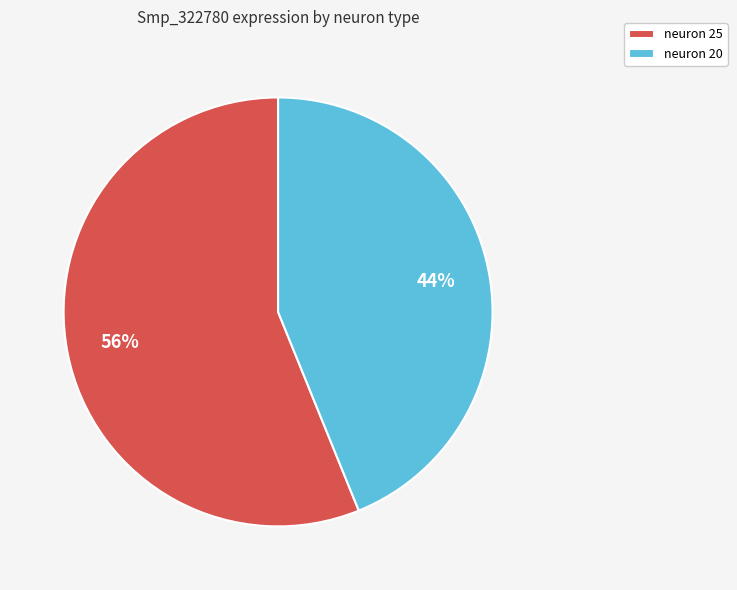

Rank the categories by value from lowest to highest.

neuron 20, neuron 25